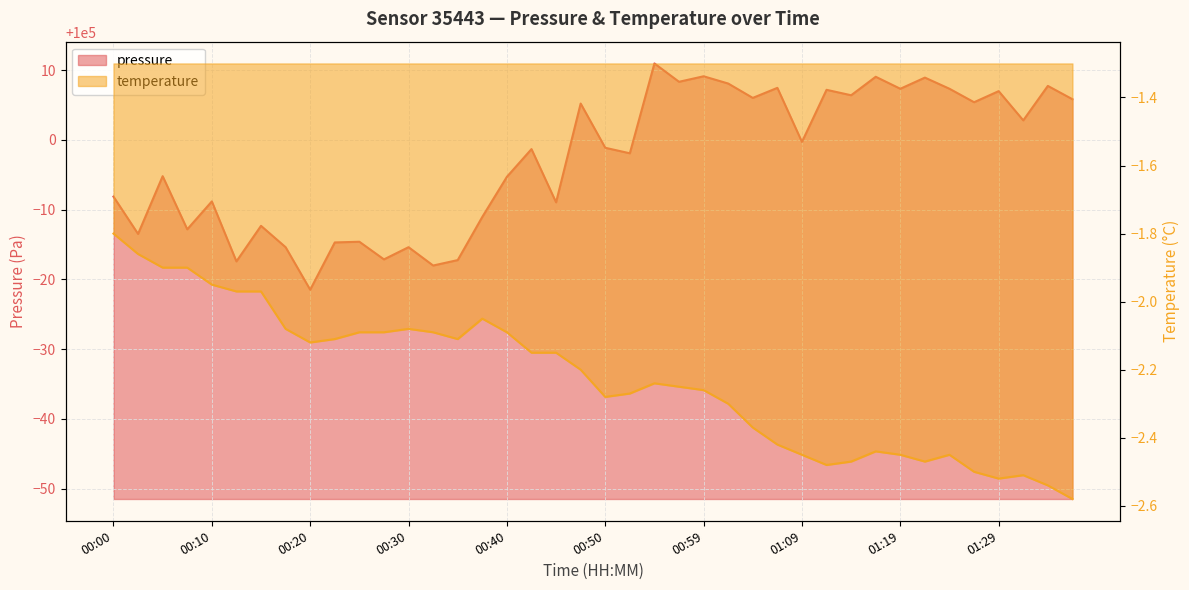

True or false: temperature has more than 1 interior local peaks.

True